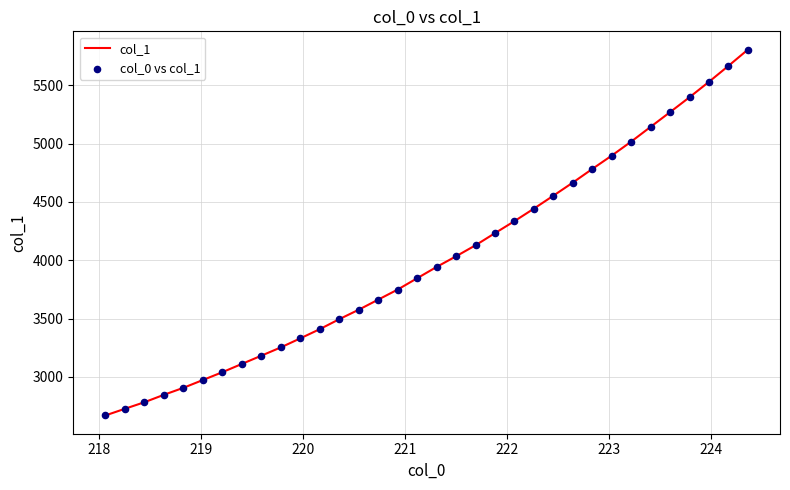

What is the minimum value shown in the chart?

2668.6